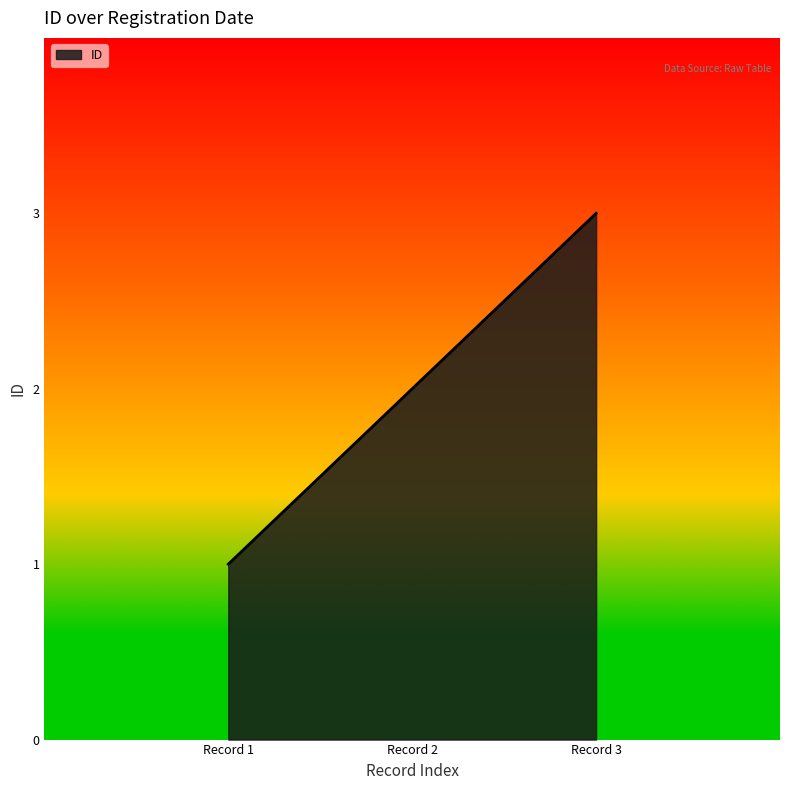

How many values are between 1 and 3?

3